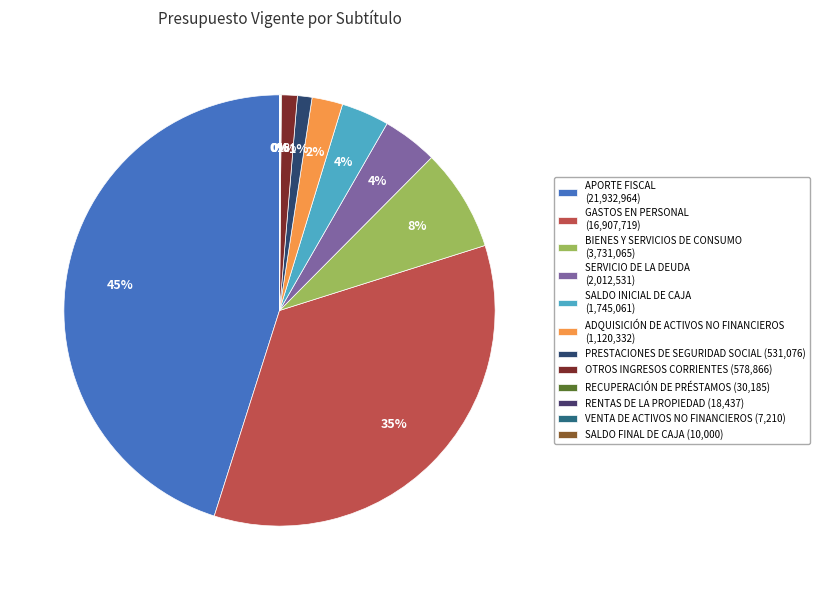

Which has a higher value, OTROS INGRESOS CORRIENTES or SERVICIO DE LA DEUDA?

SERVICIO DE LA DEUDA